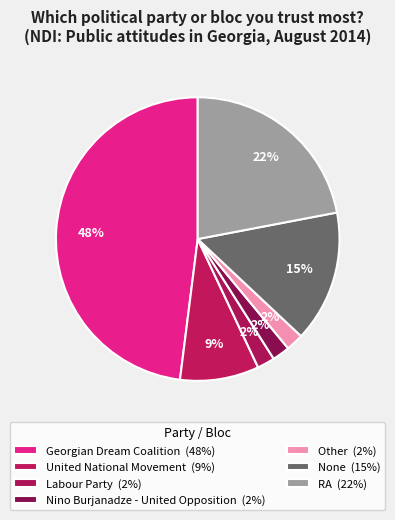

Rank the categories by value from highest to lowest.

Georgian Dream Coalition, RA, None, United National Movement, Labour Party, Nino Burjanadze - United Opposition, Other